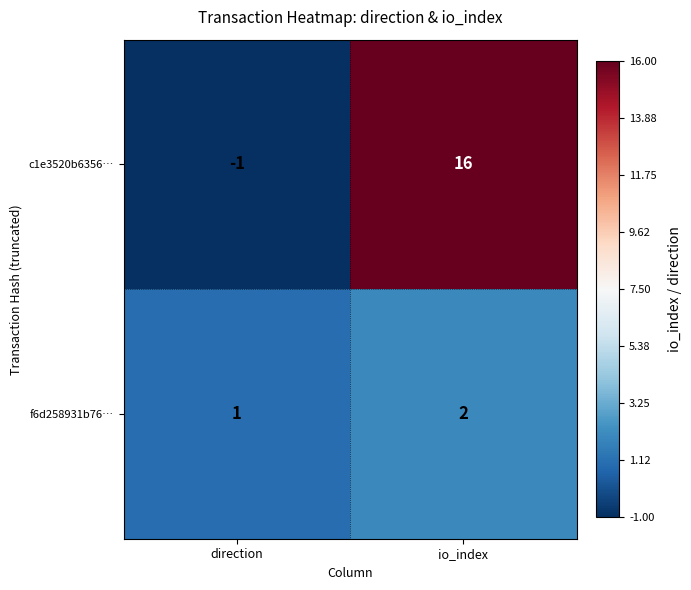

Rank the categories by f6d258931b76… value from highest to lowest.

io_index, direction